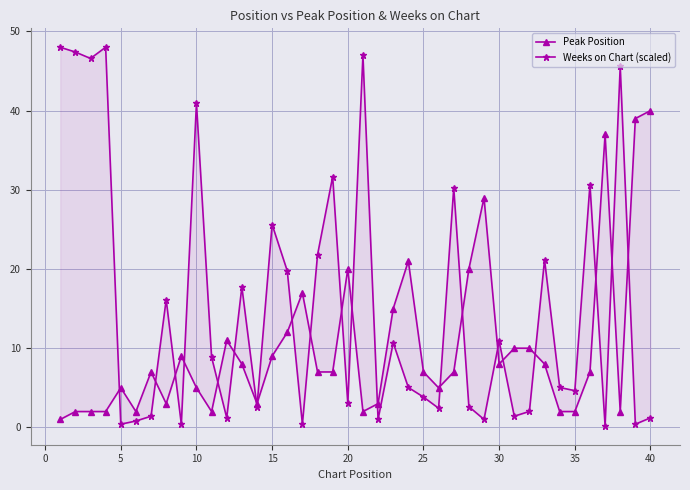

At 25, list the series in order from smallest to largest.

Weeks on Chart (scaled), Peak Position